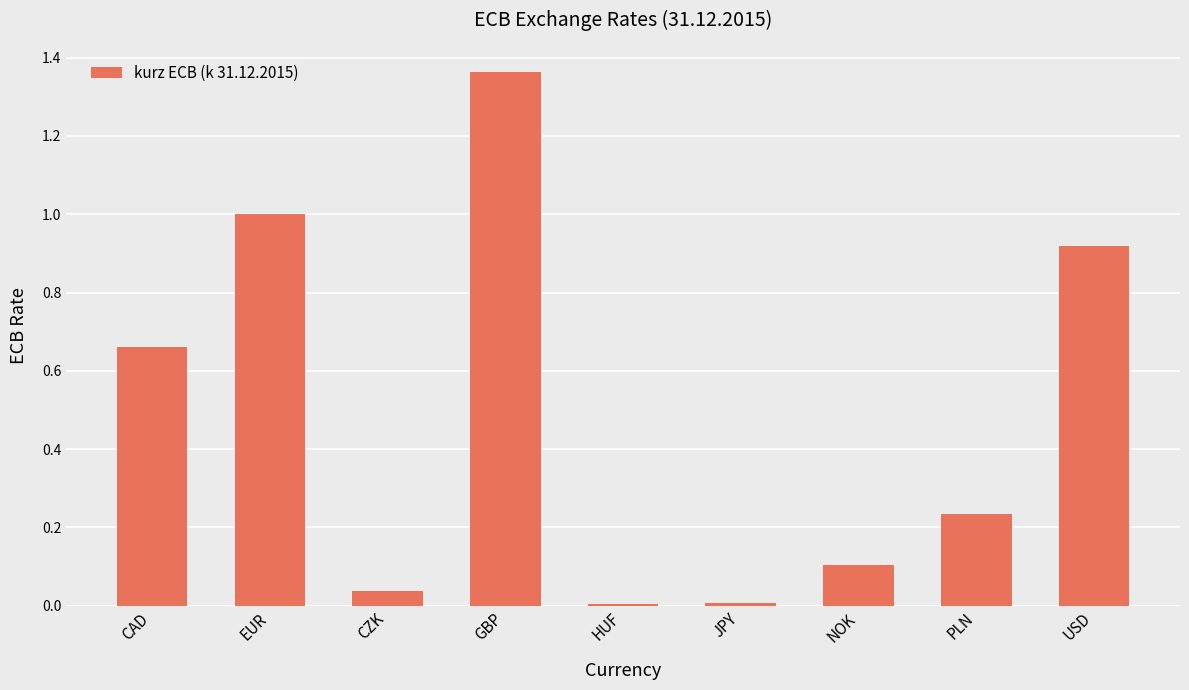

What is the sum of all values?

4.3